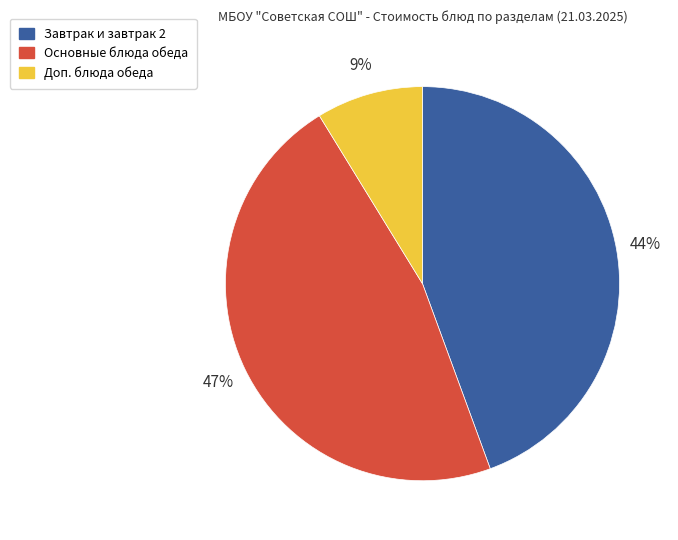

Which slice is the smallest?

Доп. блюда обеда